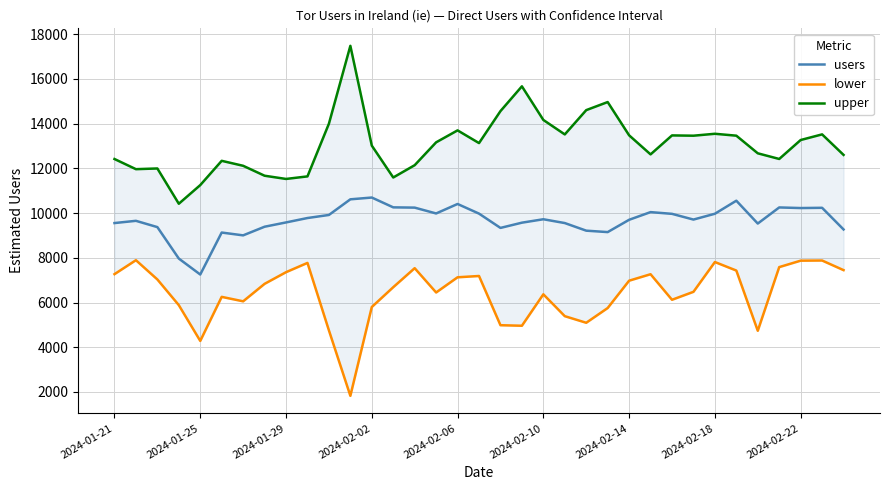

What is the highest value of the users series?

10692